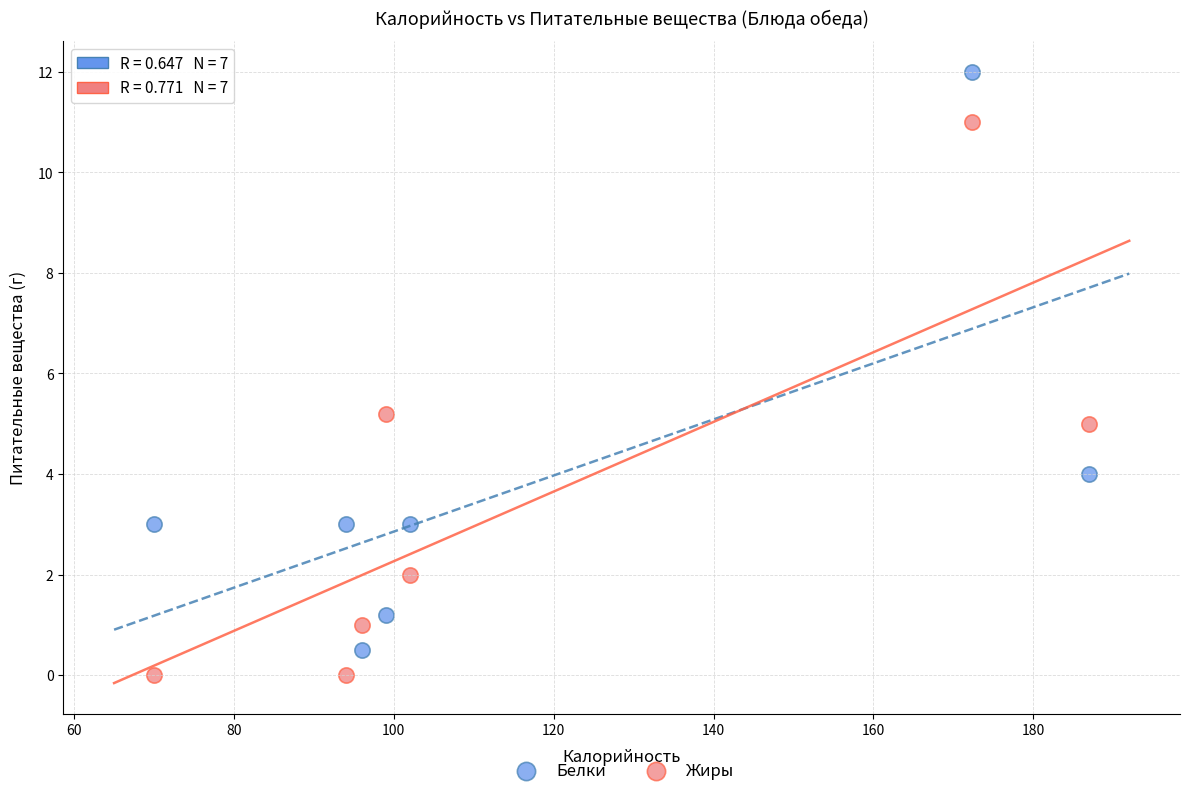

Which series contains the highest Y value?

Белки